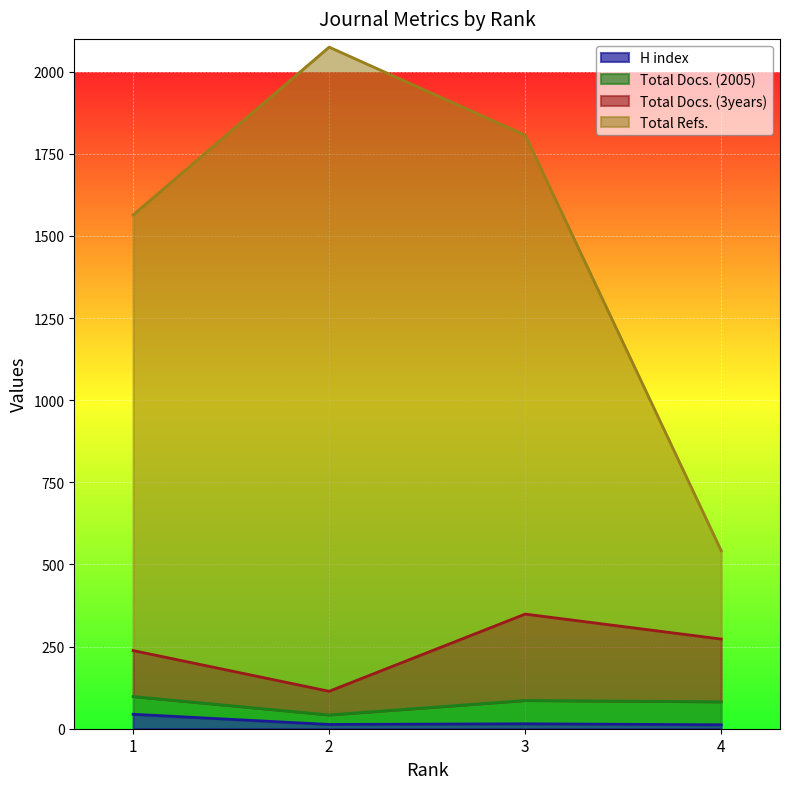

True or false: Total Docs. (3years) has a value of 273 at 4.

True